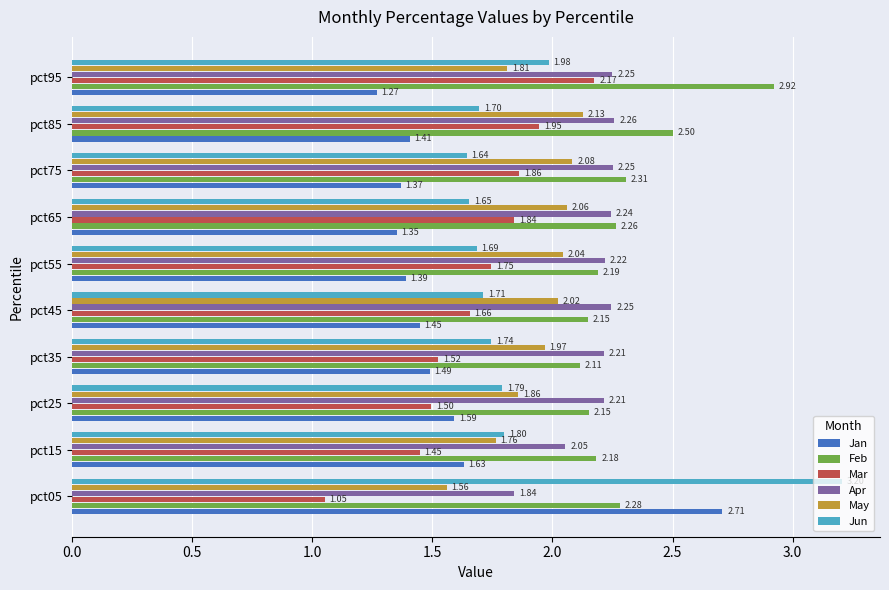

Where is Apr nearest to the value 2?

pct15